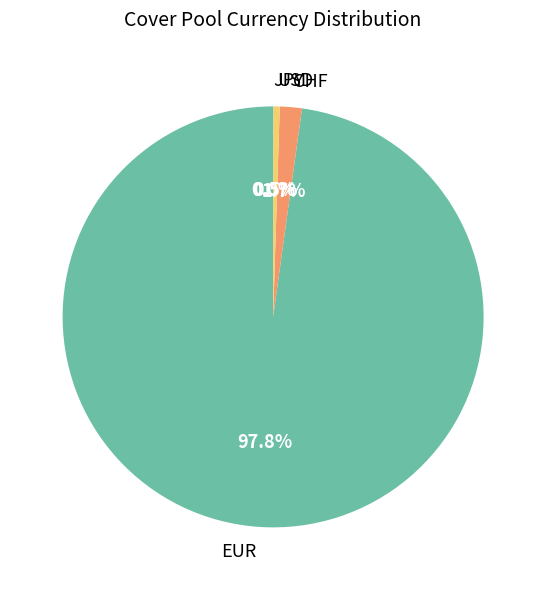

Does EUR account for over 50% of the chart?

Yes